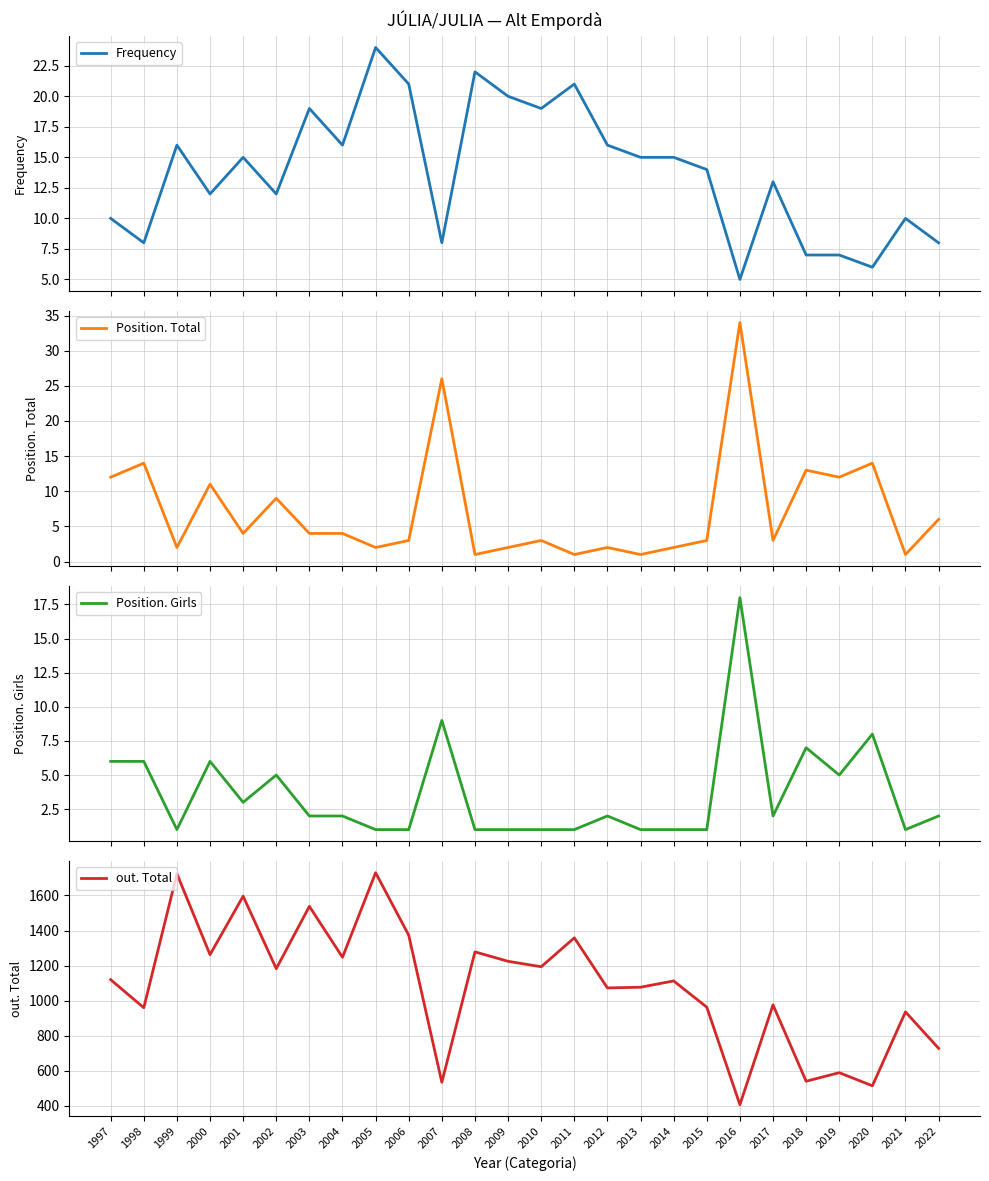

Where is the first local minimum for out. Total?

1998